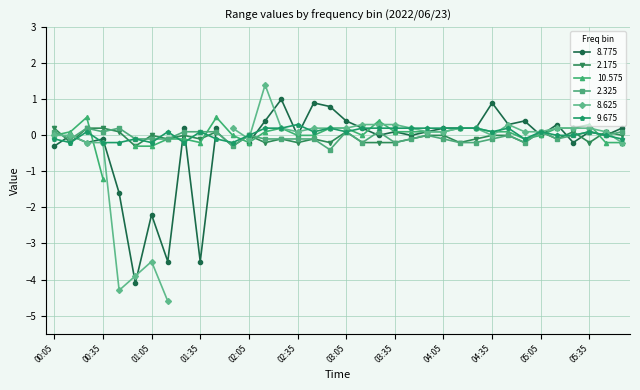

Which has a higher value, 05:55 or 05:15?

05:55